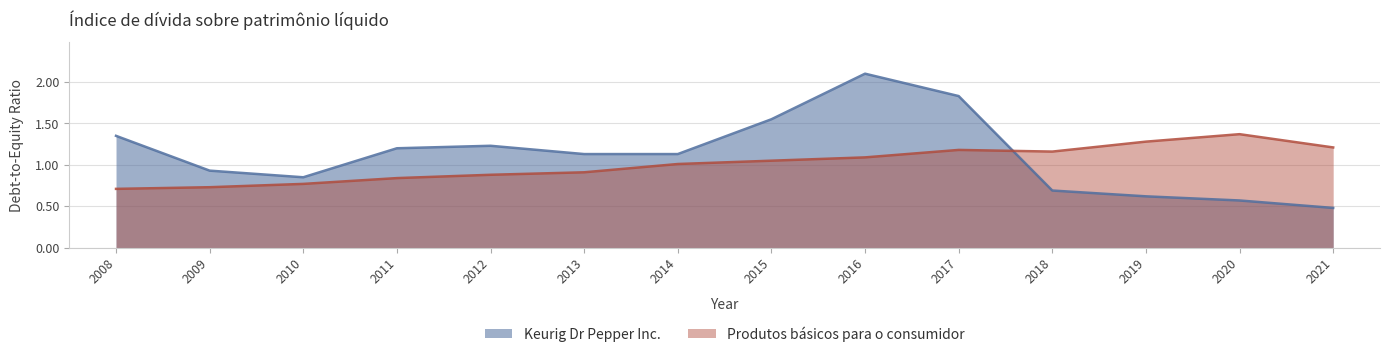

True or false: Produtos básicos para o consumidor and Keurig Dr Pepper Inc. intersect in this chart.

True